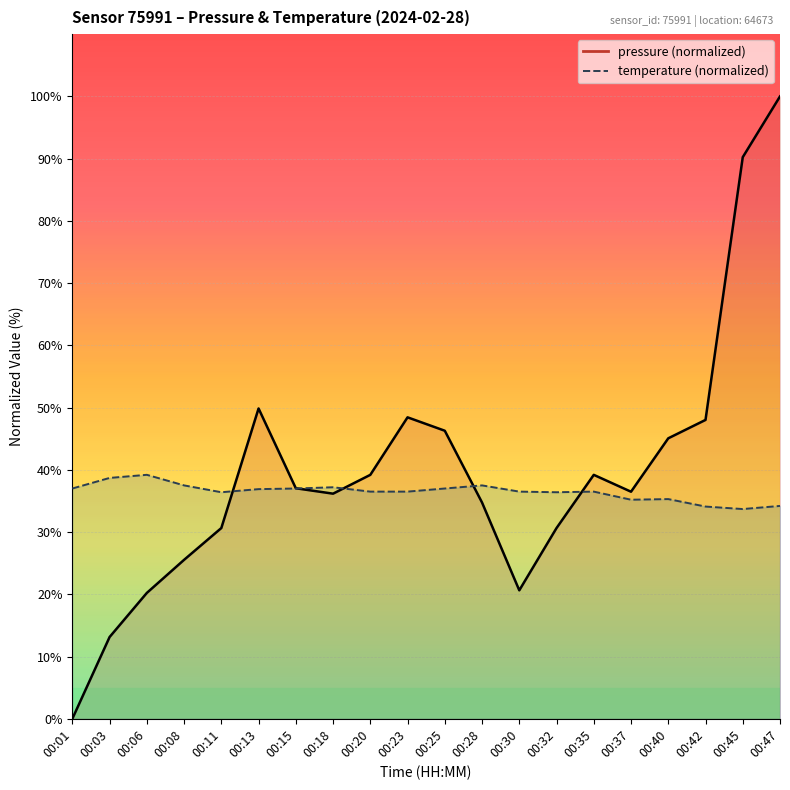

What value does the pressure series have at 00:11?

30.6